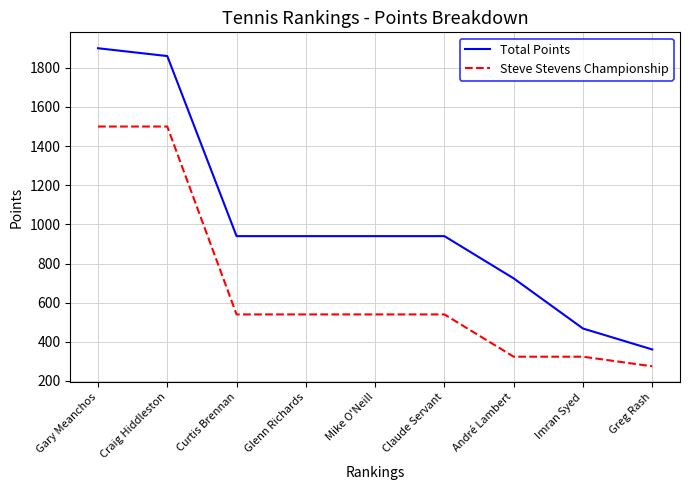

What is the sum of all Steve Stevens Championship values?

6082.9